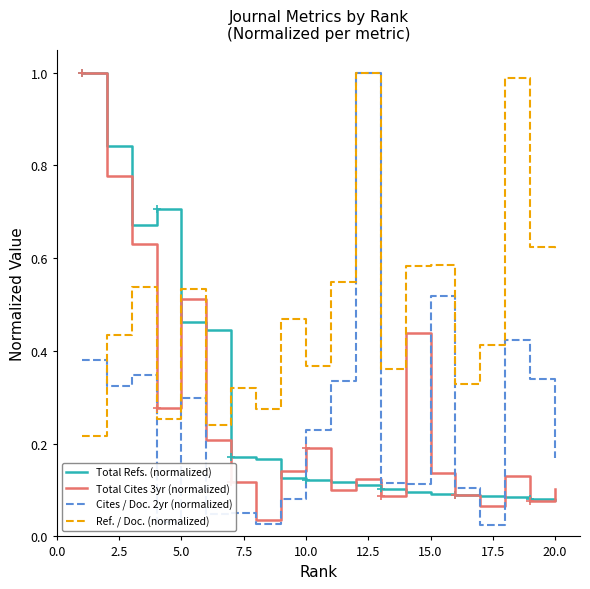

What is the maximum value shown in the chart?

1.0